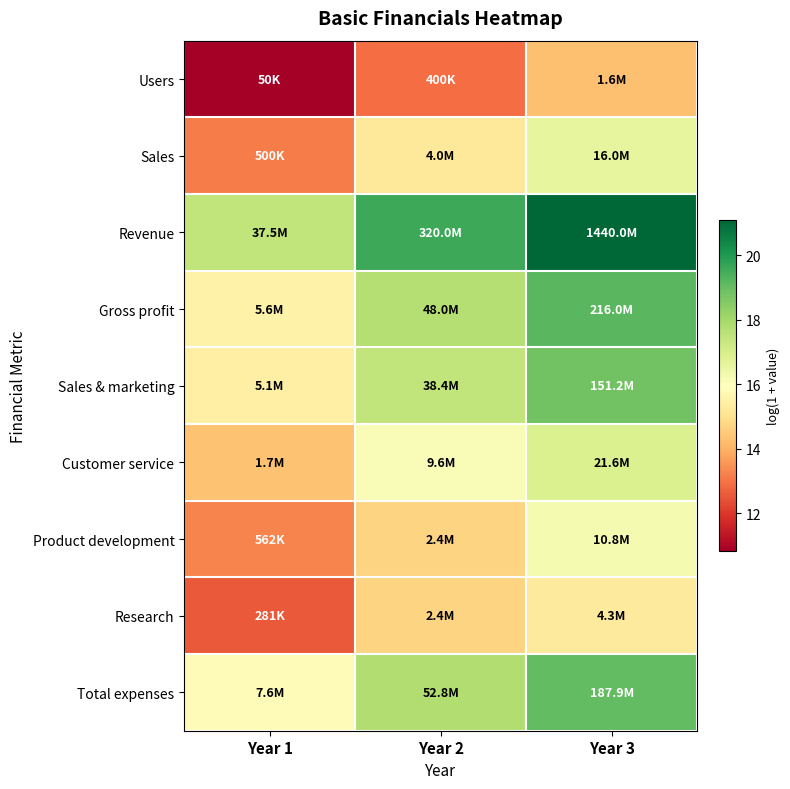

Reading left to right, extract all data points from this chart.

Users: Year 1=10.8	Year 2=12.9	Year 3=14.3
Sales: Year 1=13.1	Year 2=15.2	Year 3=16.6
Revenue: Year 1=17.4	Year 2=19.6	Year 3=21.1
Gross profit: Year 1=15.5	Year 2=17.7	Year 3=19.2
Sales & marketing: Year 1=15.4	Year 2=17.5	Year 3=18.8
Customer service: Year 1=14.3	Year 2=16.1	Year 3=16.9
Product development: Year 1=13.2	Year 2=14.7	Year 3=16.2
Research: Year 1=12.5	Year 2=14.7	Year 3=15.3
Total expenses: Year 1=15.8	Year 2=17.8	Year 3=19.1